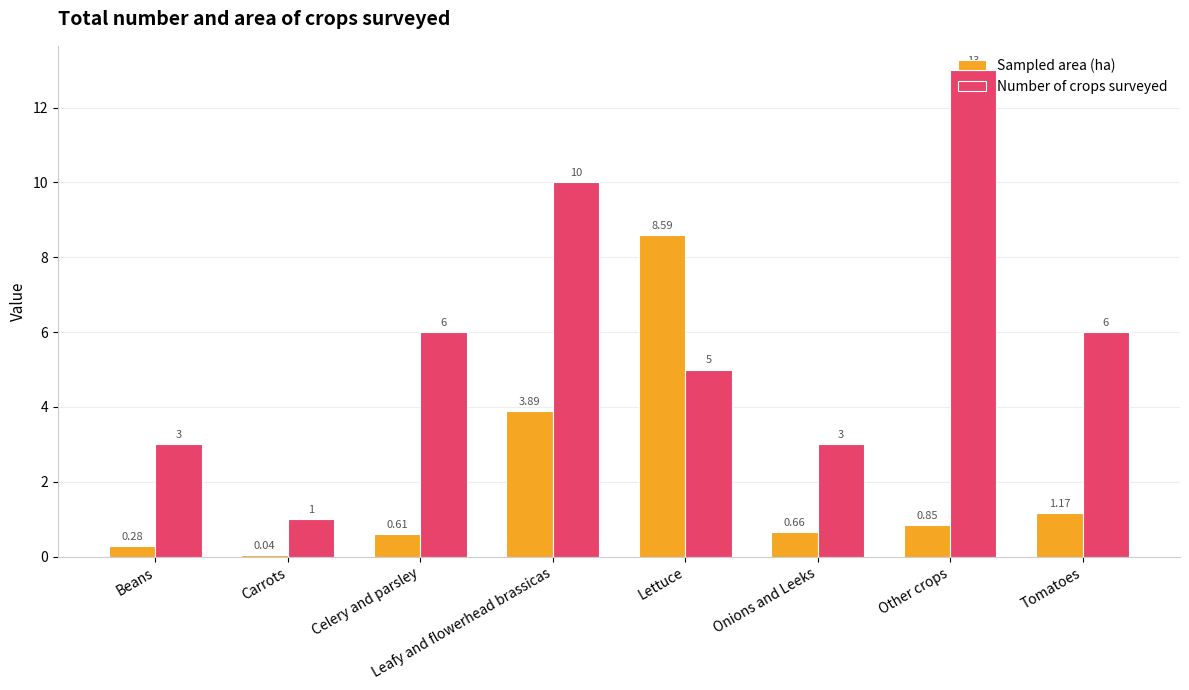

At which label is Sampled area (ha) closest to 4?

Leafy and flowerhead brassicas